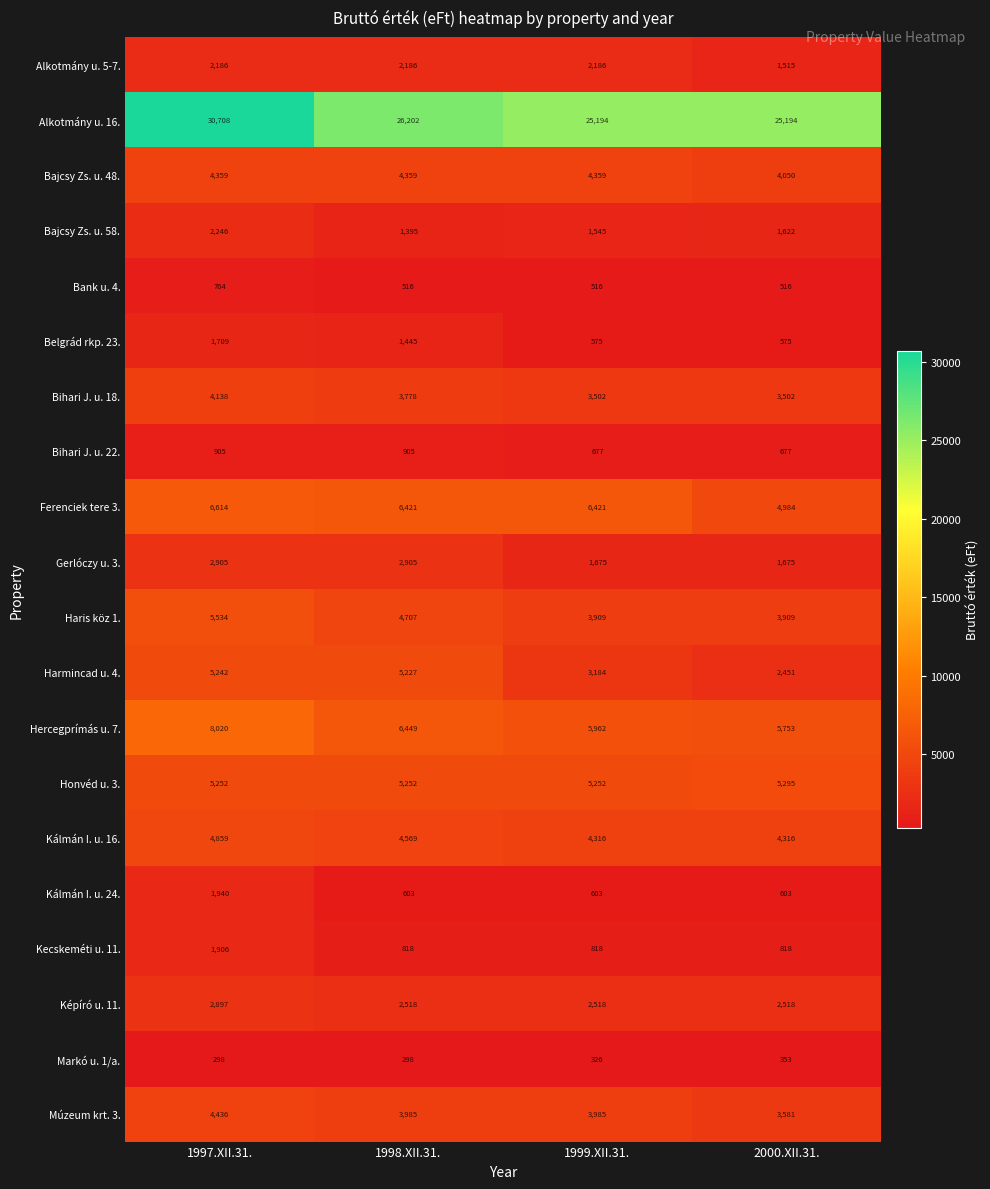

What is the greatest value displayed?

30708